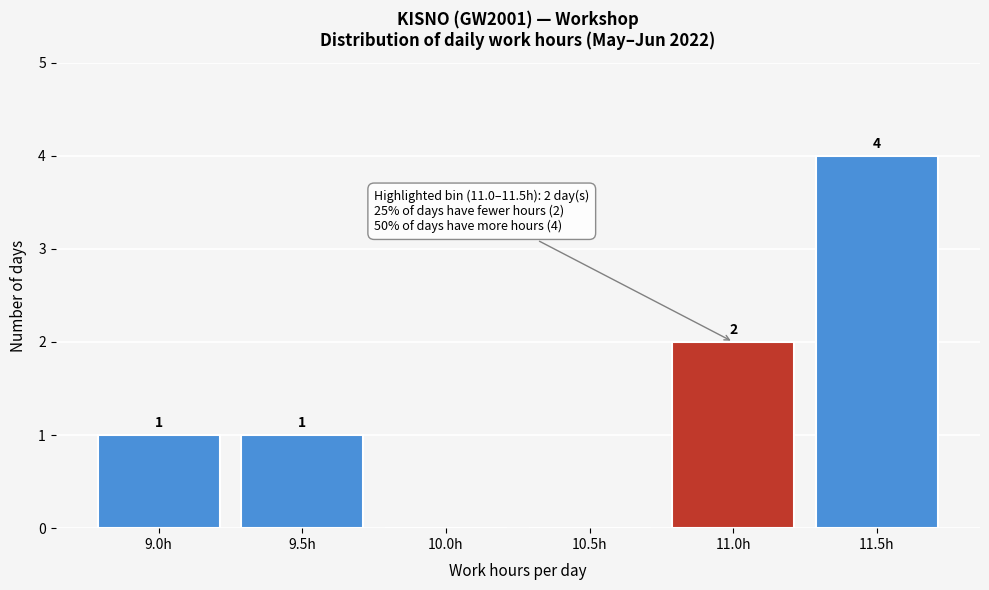

Reading right to left, extract all data points from this chart.

11.5h=4	11.0h=2	10.5h=0	10.0h=0	9.5h=1	9.0h=1